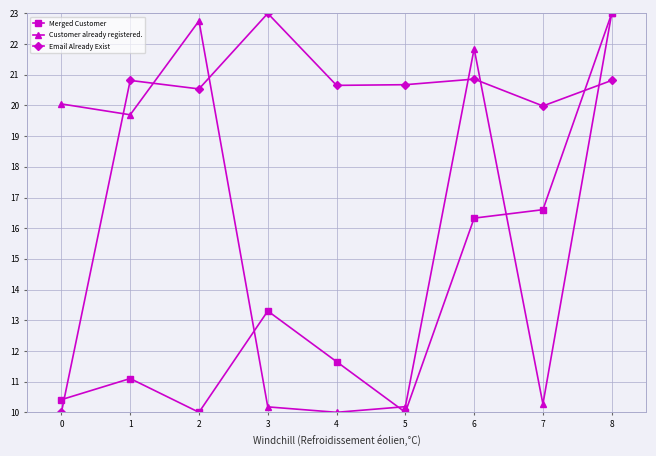

What is the difference between the maximum and minimum values in the Customer already registered. series?

13.0